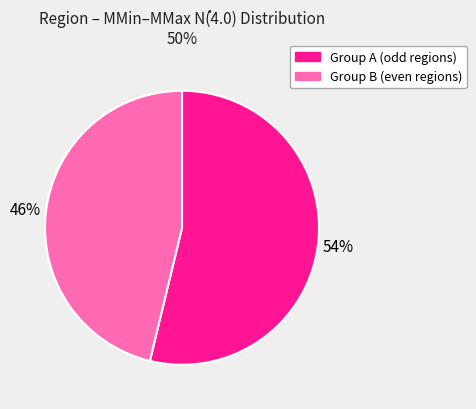

Combined, do Group A (odd regions) and Group B (even regions) account for over 50%?

Yes